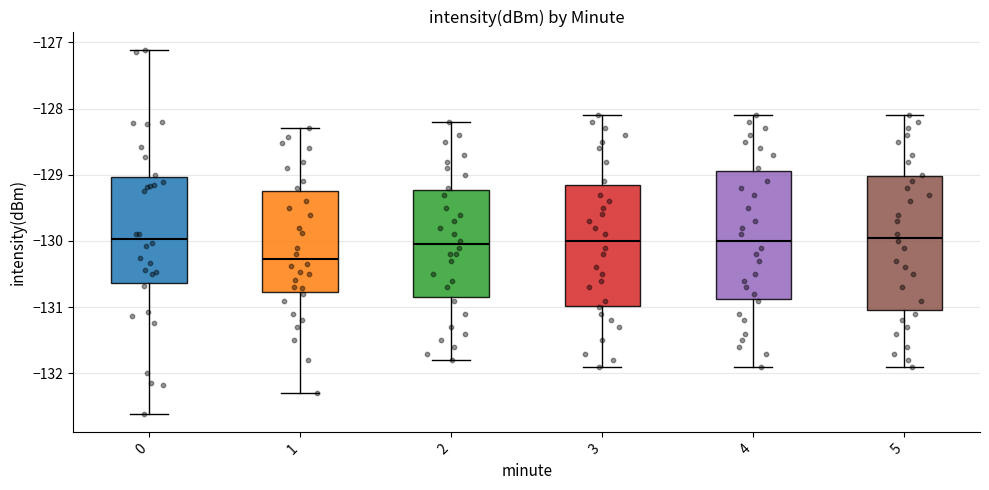

Where is the upper edge of the box at x = 1 on the y-axis? The values are not printed on the chart, so give them approximately, as read against the axis.

-129.3